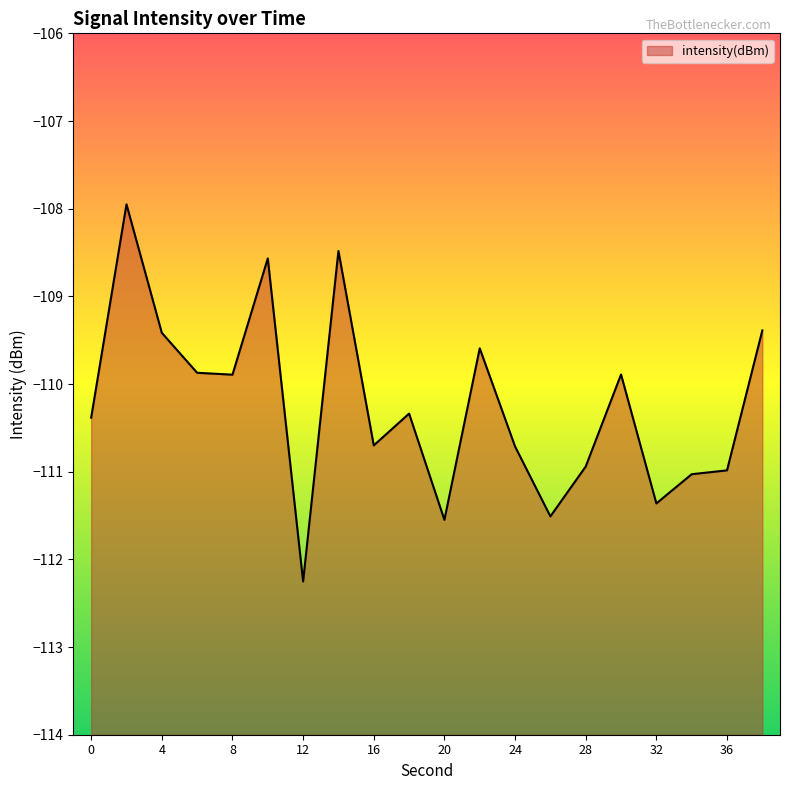

What is the change in value from 12 to 20?

+0.7